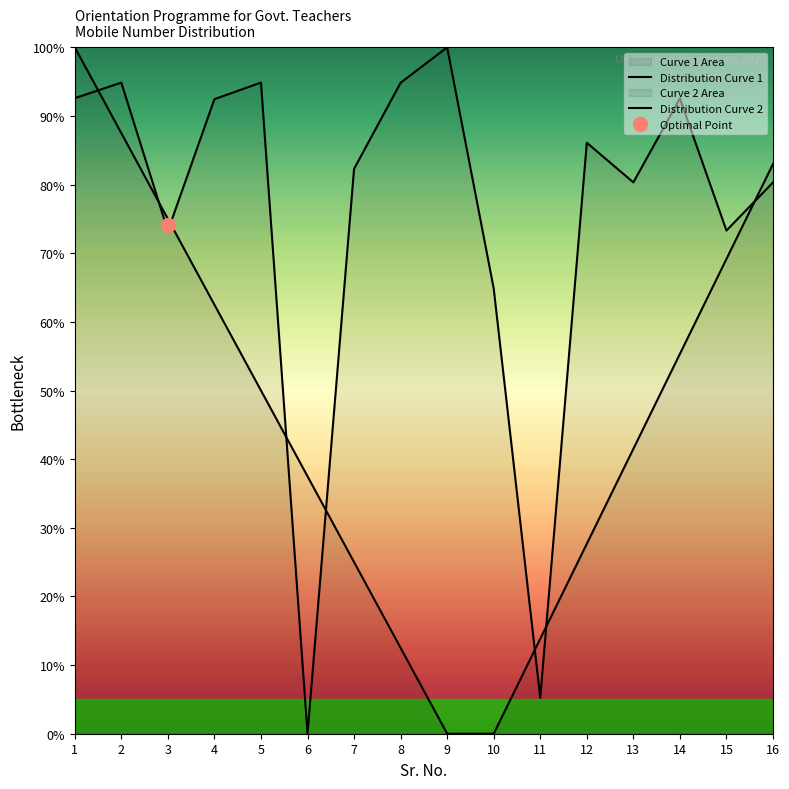

Is it true that Distribution Curve 1 equals 87.5 at 2?

True